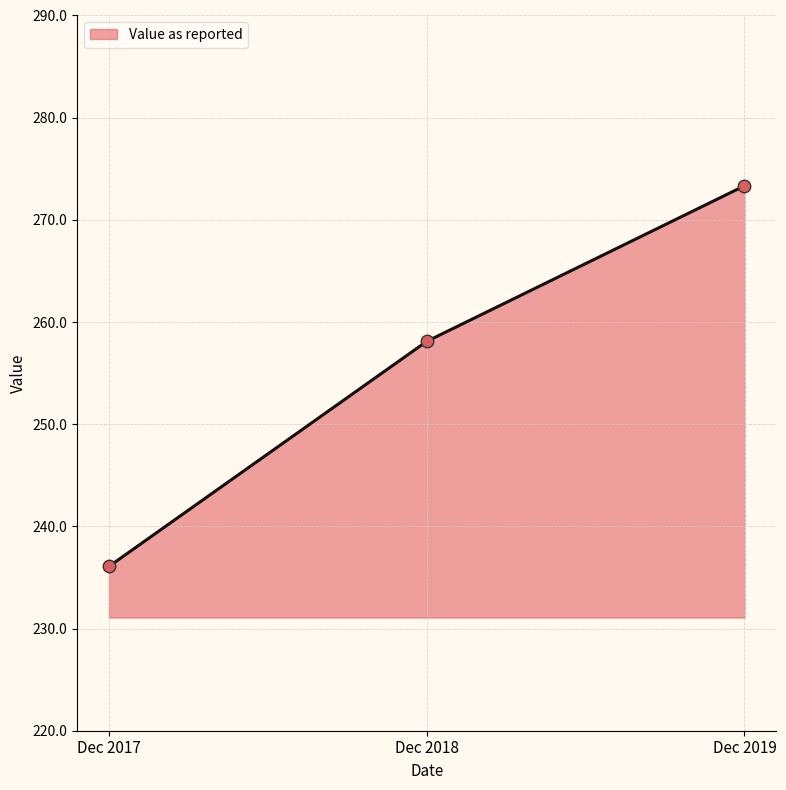

What is the sum of all values?

767.5